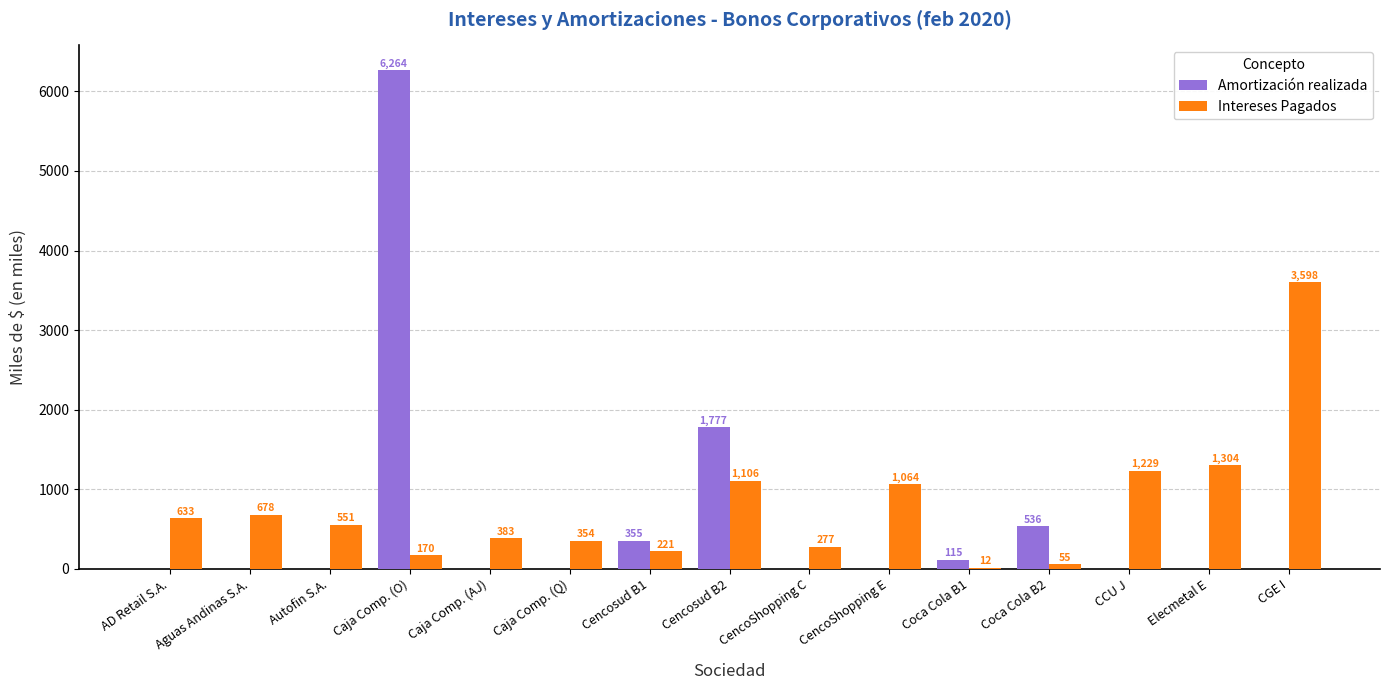

At which label does Intereses Pagados reach its peak?

CGE I